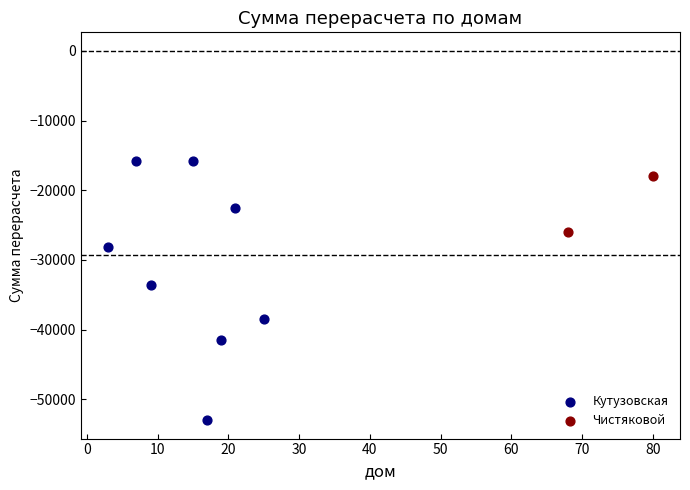

What are all the series names shown in the legend?

Кутузовская, Чистяковой